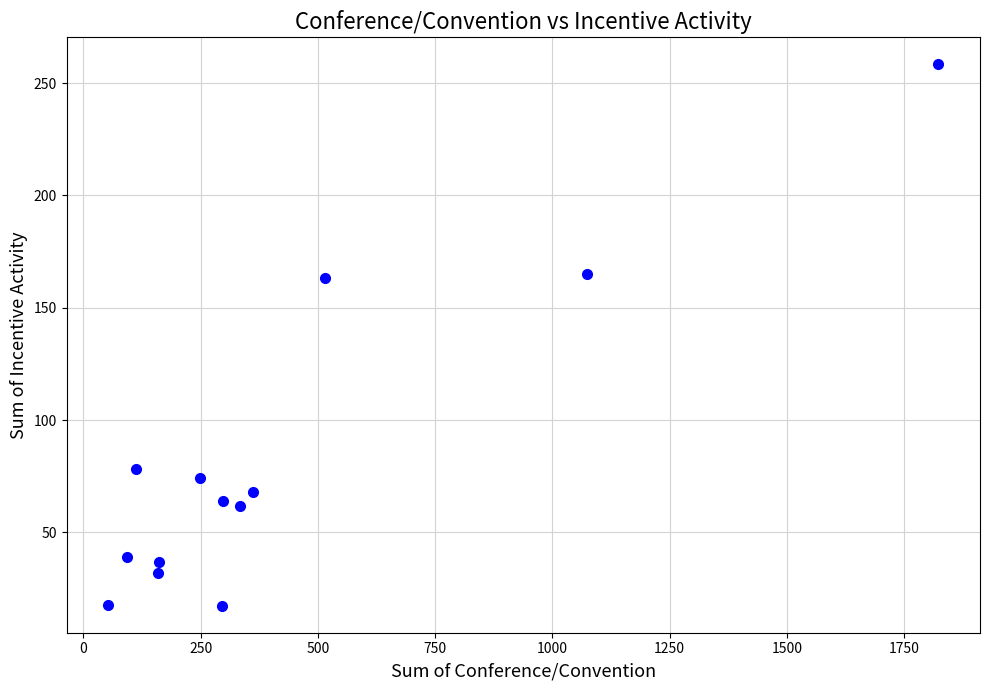

What is the range of X values (max minus min)?

1770.6